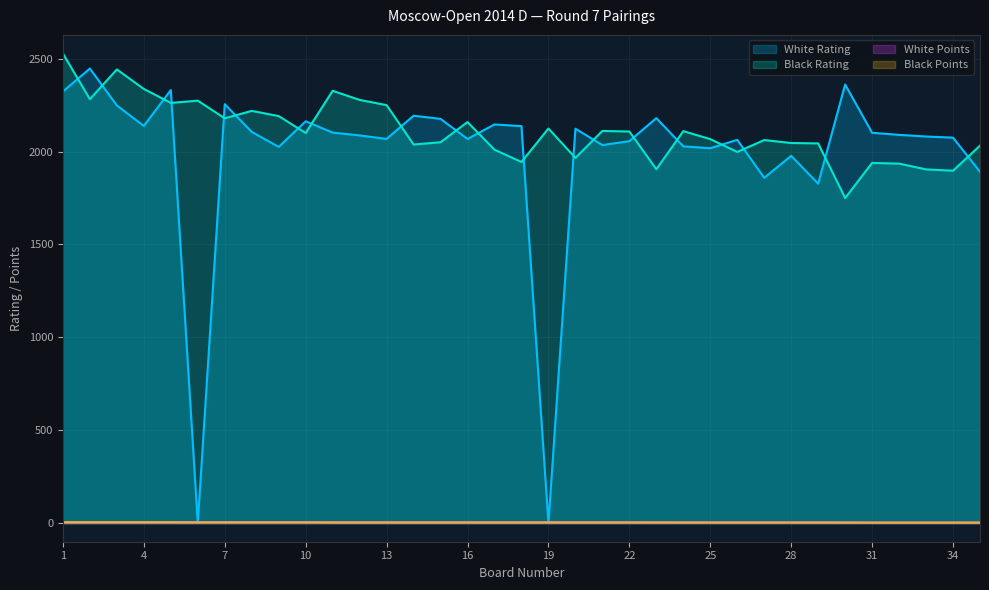

At how many categories does at least one series exceed 671?

35